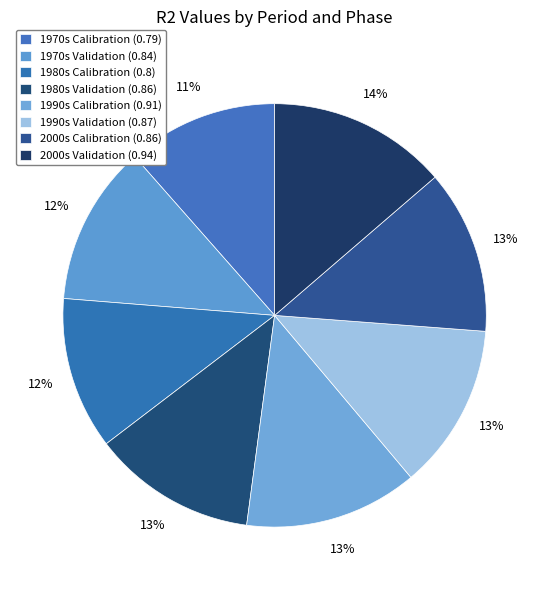

Rank the categories by value from lowest to highest.

1970s Calibration, 1980s Calibration, 1970s Validation, 1980s Validation, 2000s Calibration, 1990s Validation, 1990s Calibration, 2000s Validation